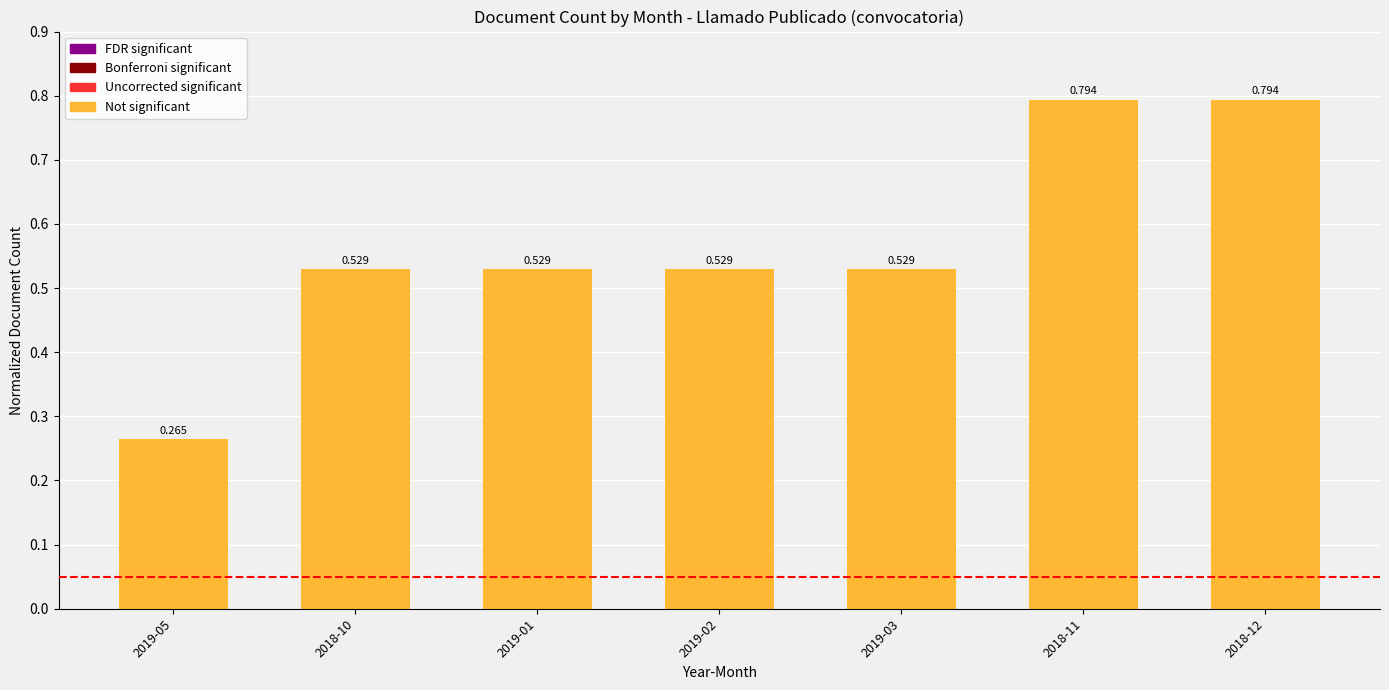

At which category does the chart reach its minimum across all series?

2019-05